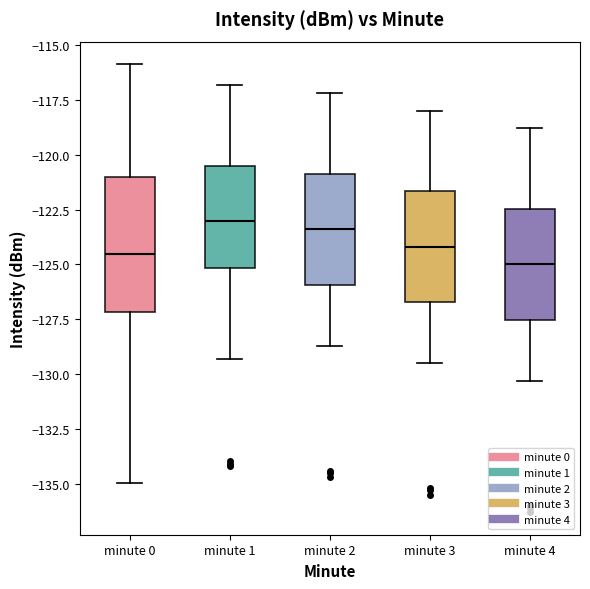

Where does the upper whisker of the box for minute 3 end on the y-axis? The values are not printed on the chart, so give them approximately, as read against the axis.

-118.0